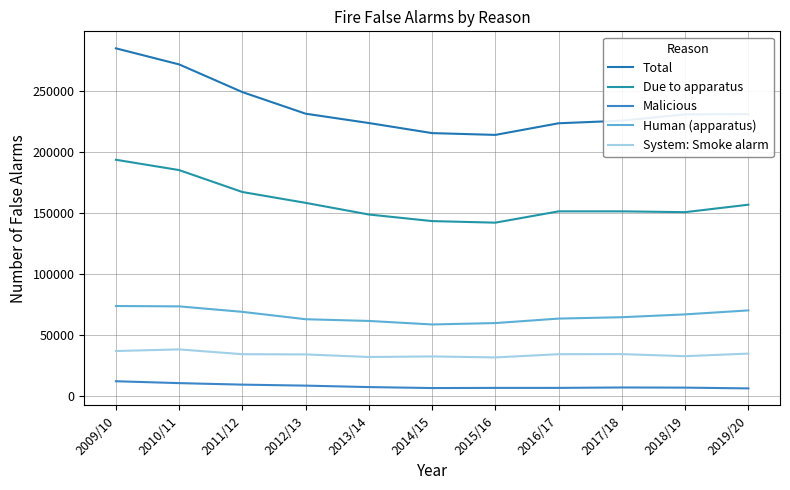

What are all the series names shown in the legend?

Total, Due to apparatus, Malicious, Human (apparatus), System: Smoke alarm